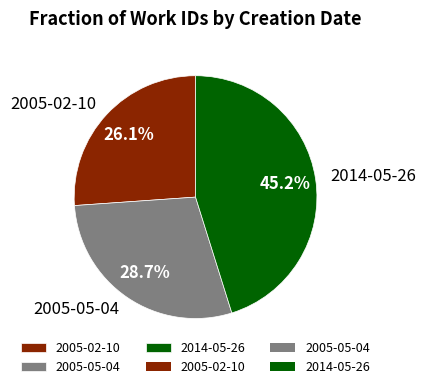

To the nearest percent, what is the average slice percentage?

33%